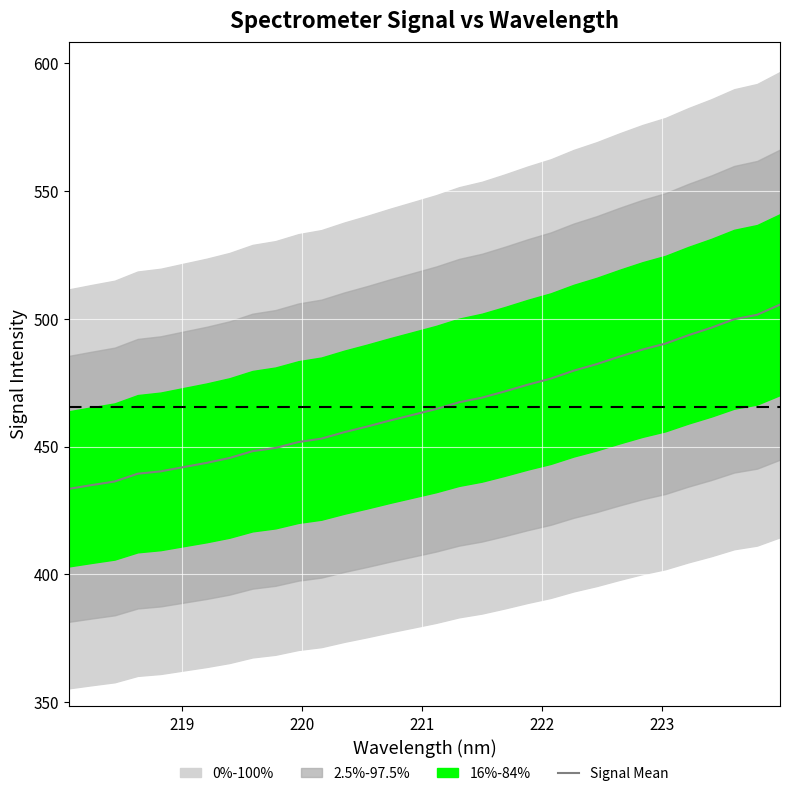

What is the highest value of the Signal Mean series?

505.5